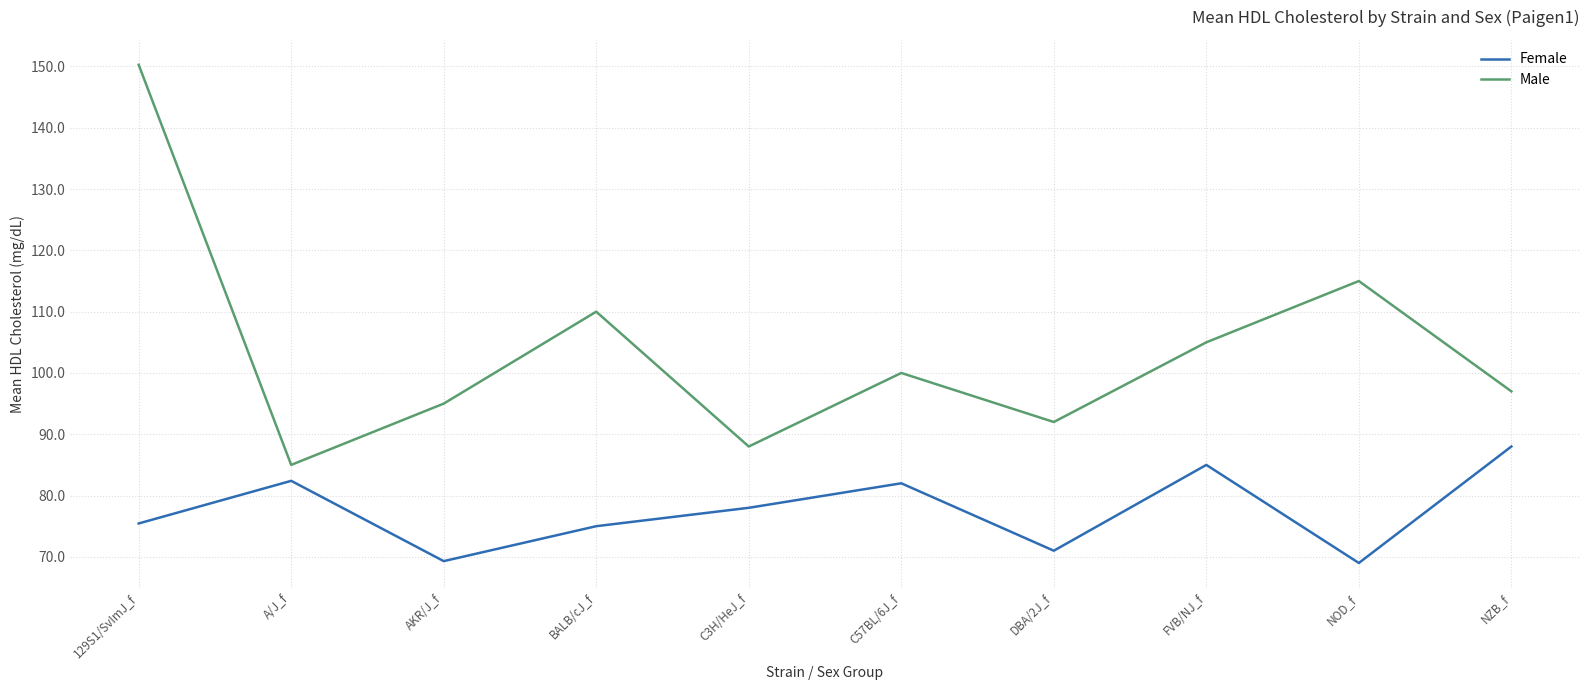

True or false: Female has a value of 75.0 at BALB/cJ_f.

True